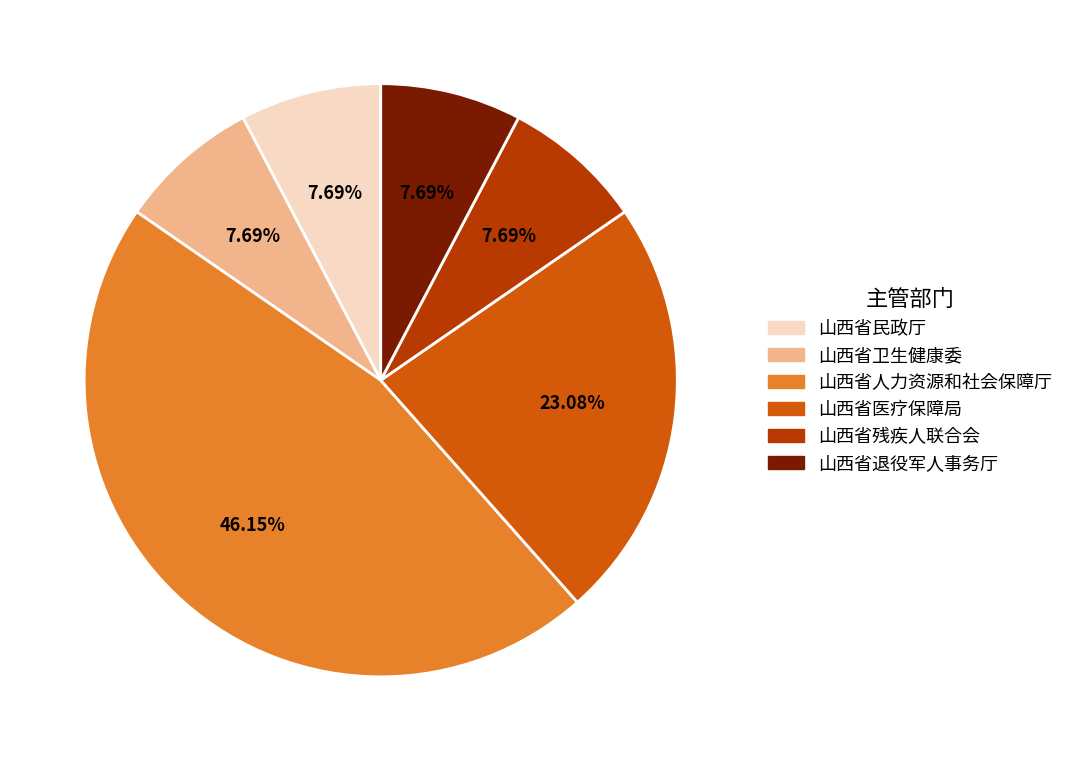

Count the number of slices in the pie.

6